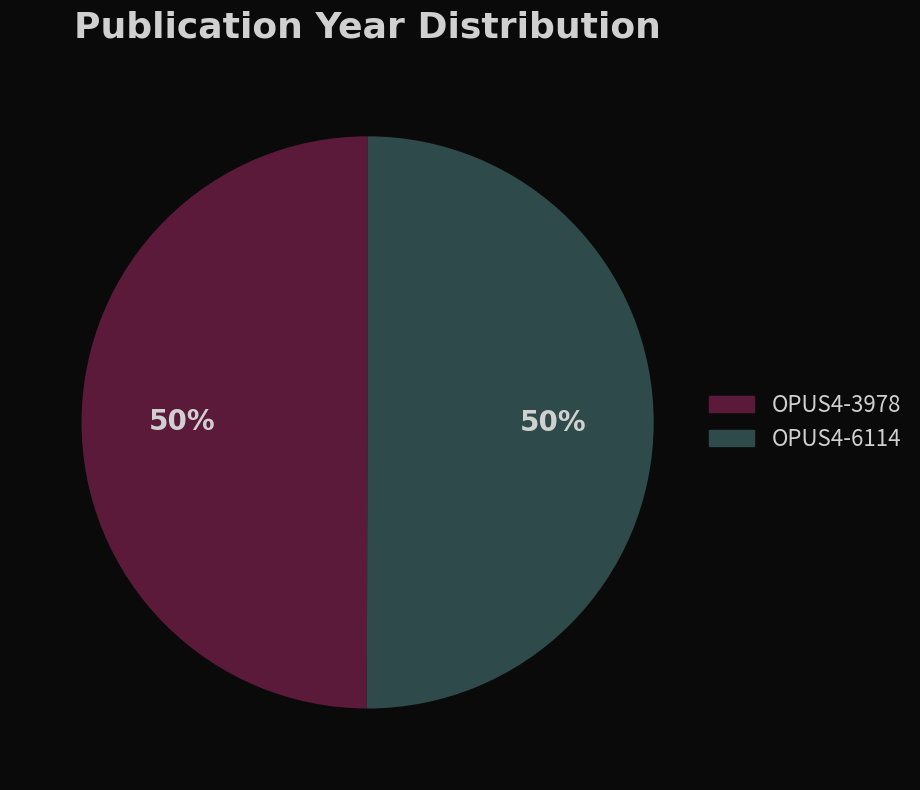

How many slices are in this pie chart?

2